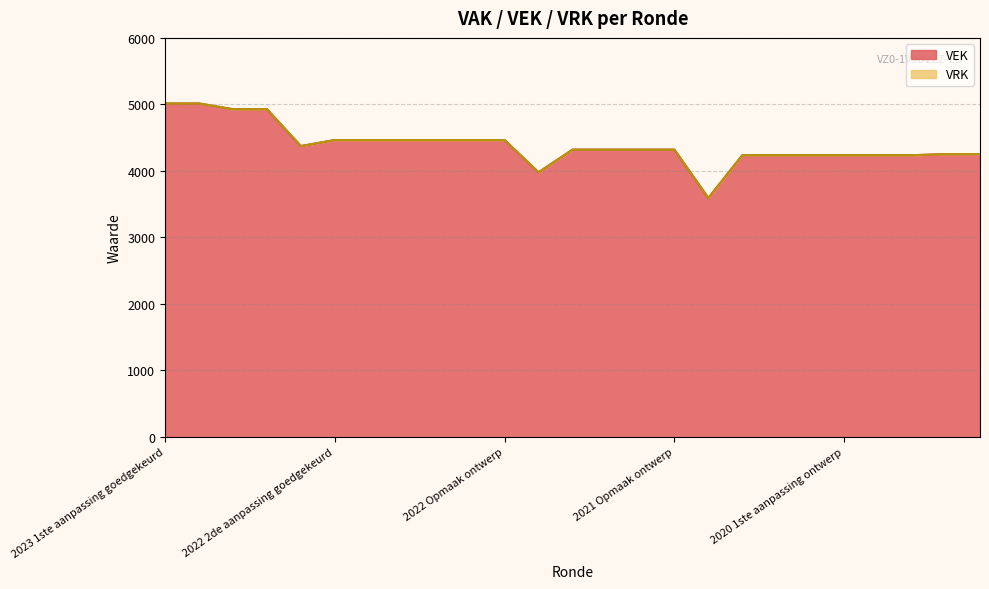

Reading left to right, what are all the values shown in this chart?

5014	5014	4928	4928	4374	4464	4464	4464	4464	4464	4464	3979	4320	4320	4320	4320	3593	4236	4236	4236	4236	4236	4236	4253	4253